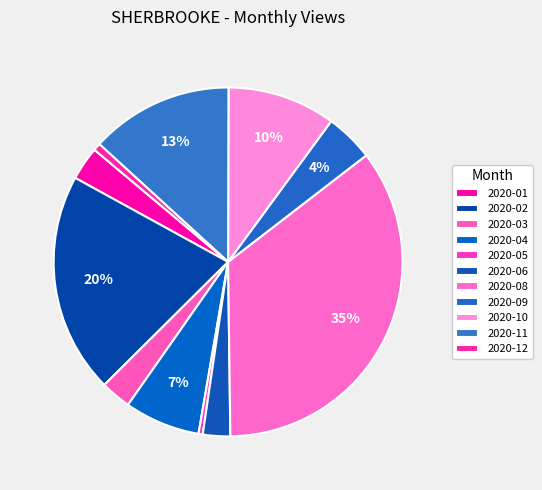

Does 2020-01 represent more than half of the total?

No